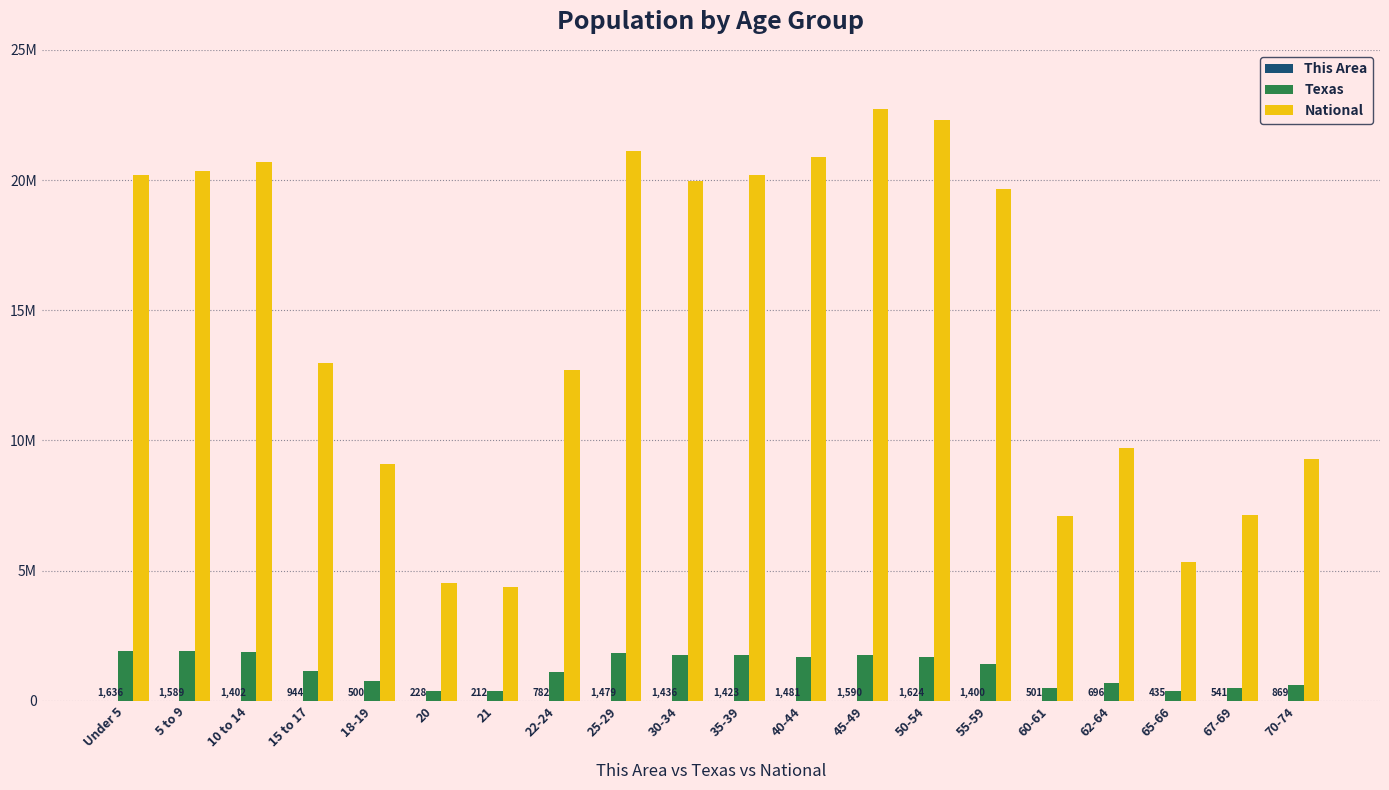

At which label is National closest to 13531442?

15 to 17